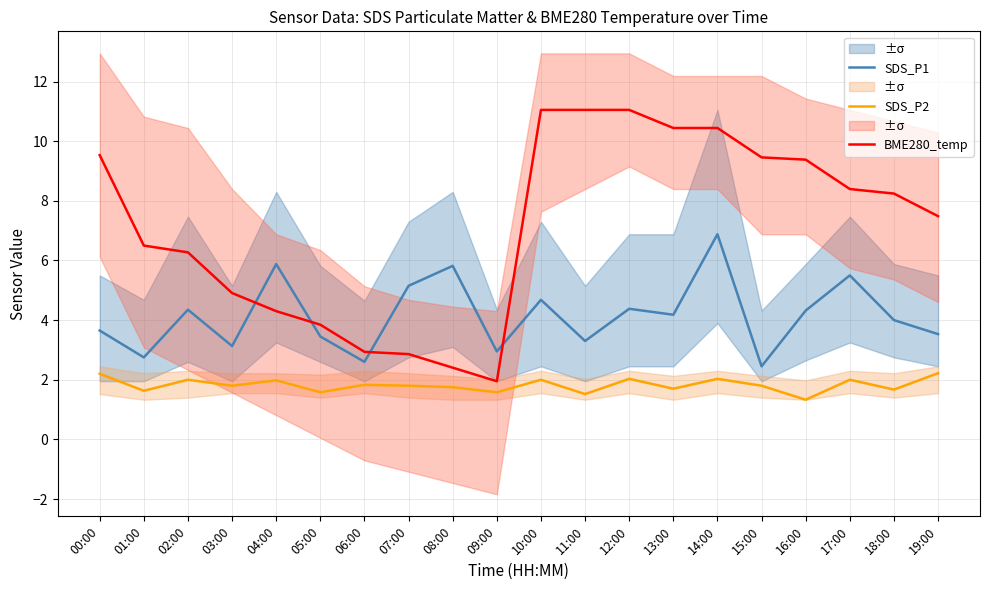

Rank the series by their maximum value, from lowest to highest.

SDS_P2, SDS_P1, BME280_temp